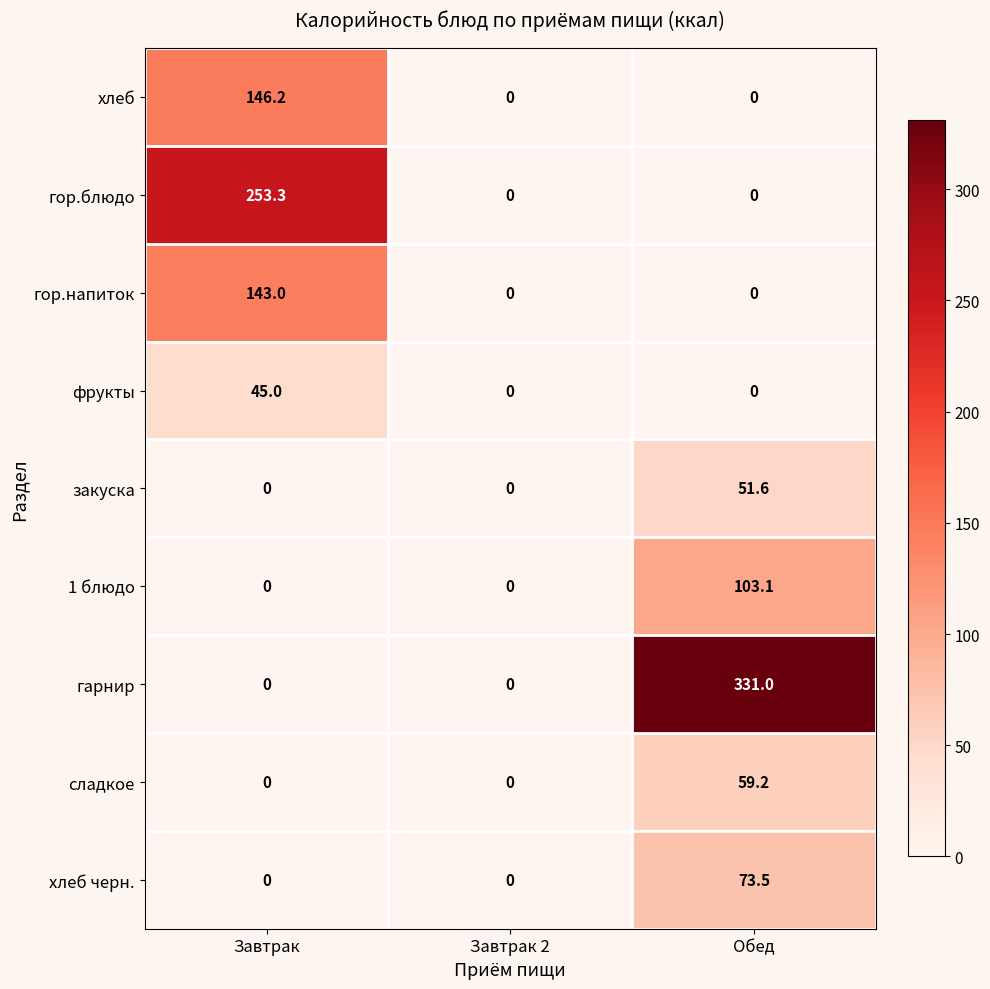

List the series in order of their peak value, highest first.

гарнир, гор.блюдо, хлеб, гор.напиток, 1 блюдо, хлеб черн., сладкое, закуска, фрукты